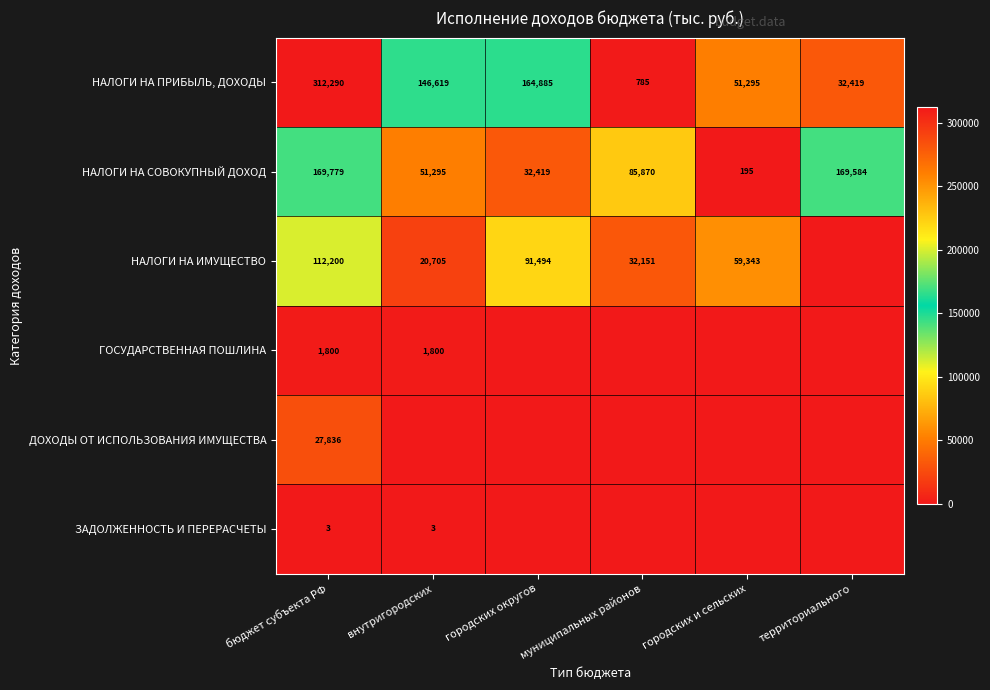

Is it true that НАЛОГИ НА ИМУЩЕСТВО equals 59343 at городских и сельских?

True